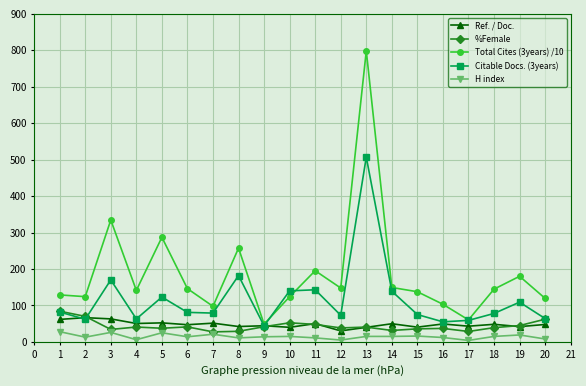

Which series has the widest spread of values?

Total Cites (3years) /10